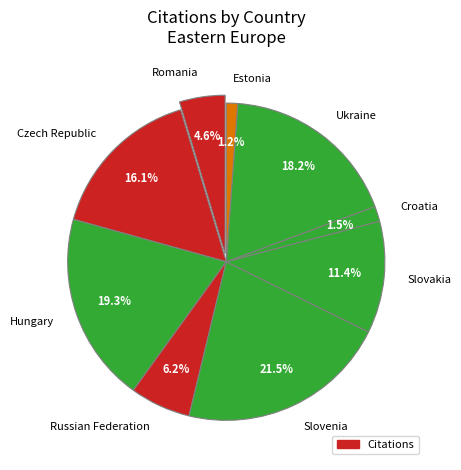

The Ukraine slice represents 24% of the pie. True or false?

False